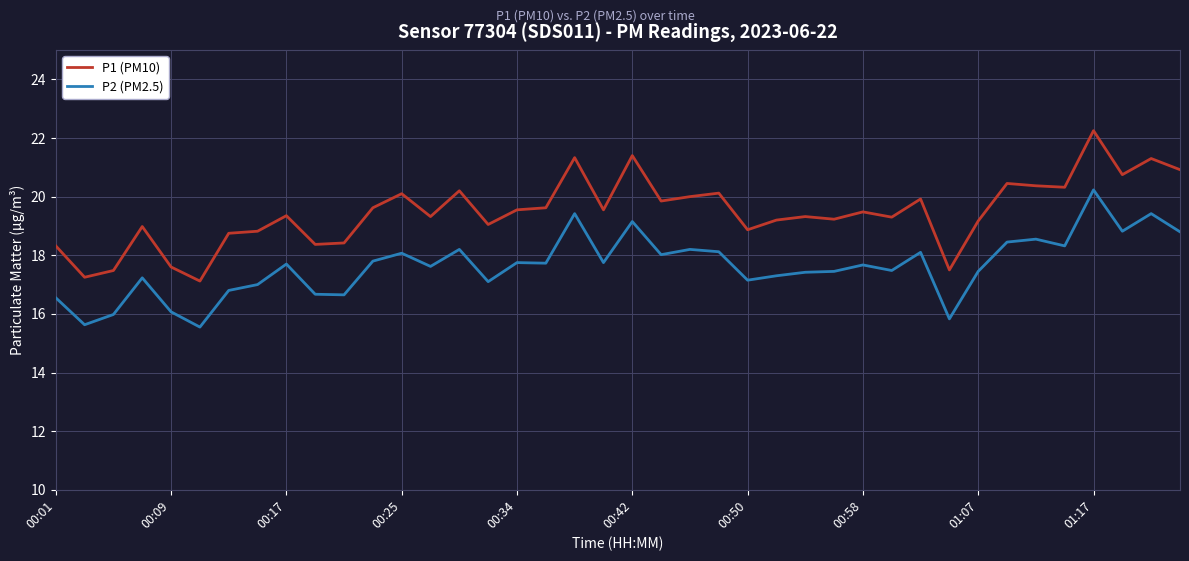

Which series has the largest total across all categories?

P1 (PM10)